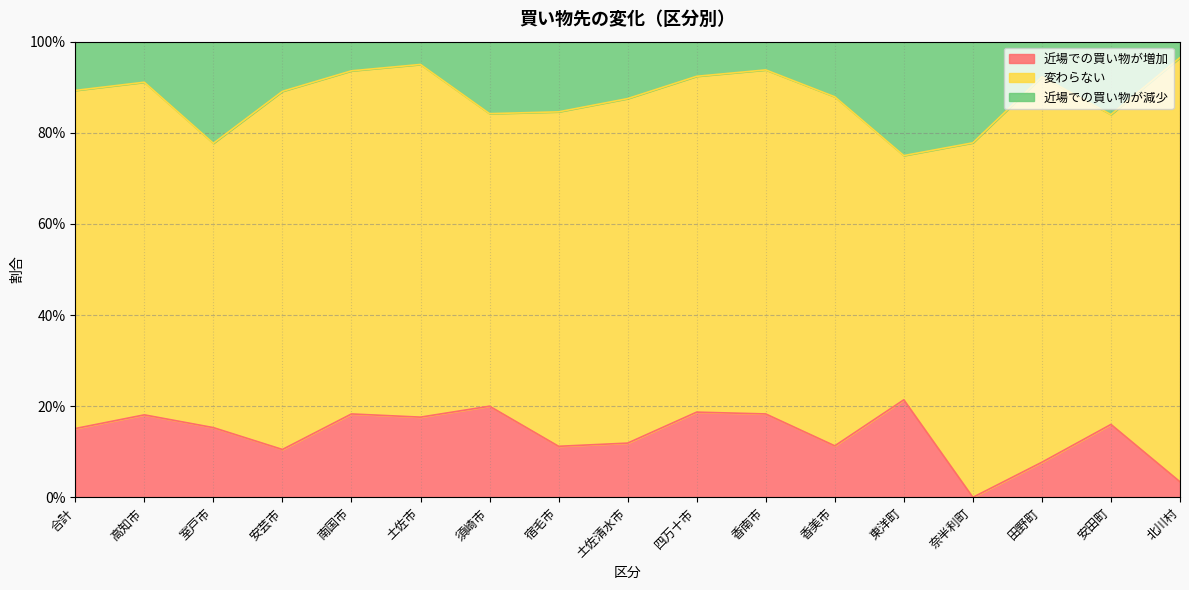

Which series changed the most between 南国市 and 土佐清水市?

近場での買い物が増加